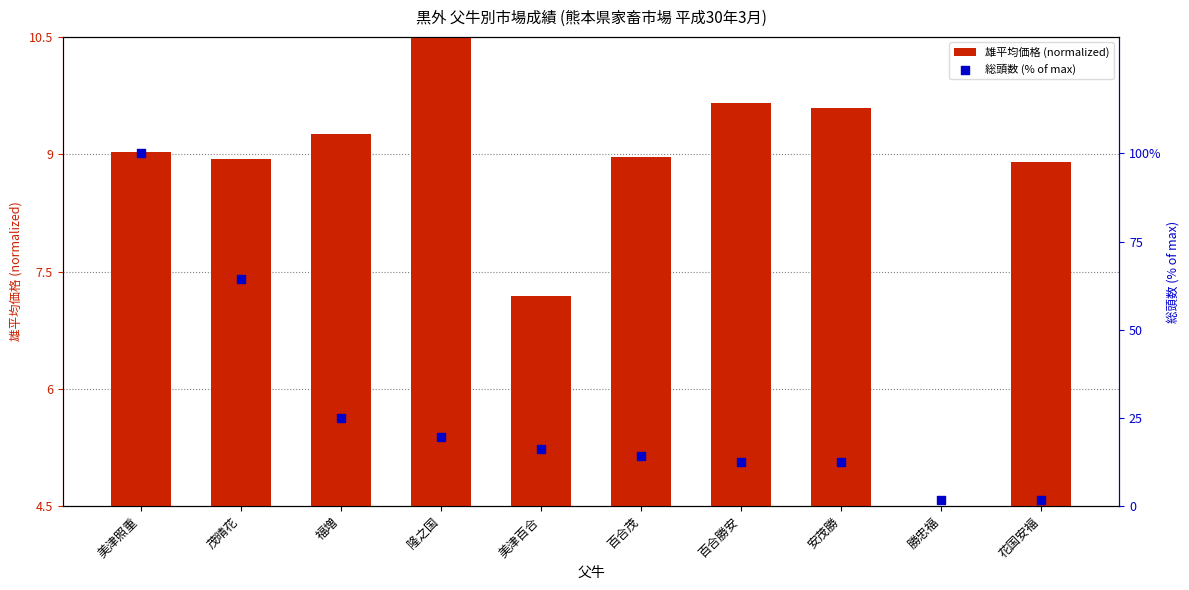

At how many categories does at least one series exceed 8?

9